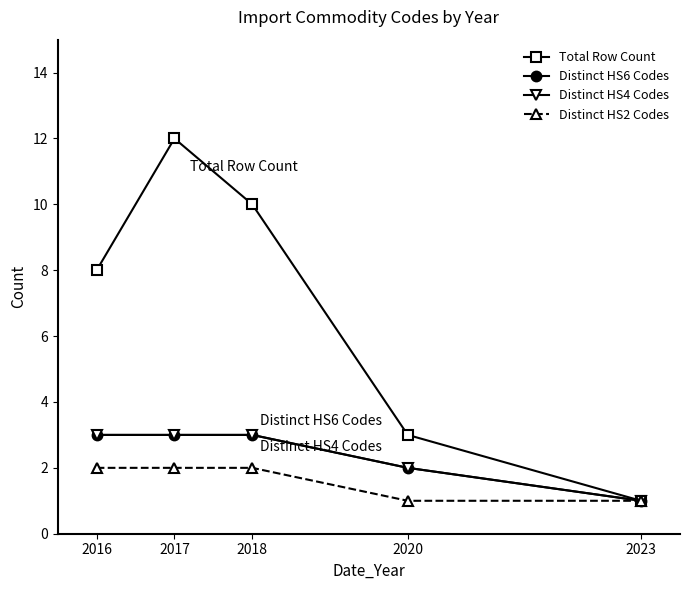

Does the chart have visible grid lines?

No